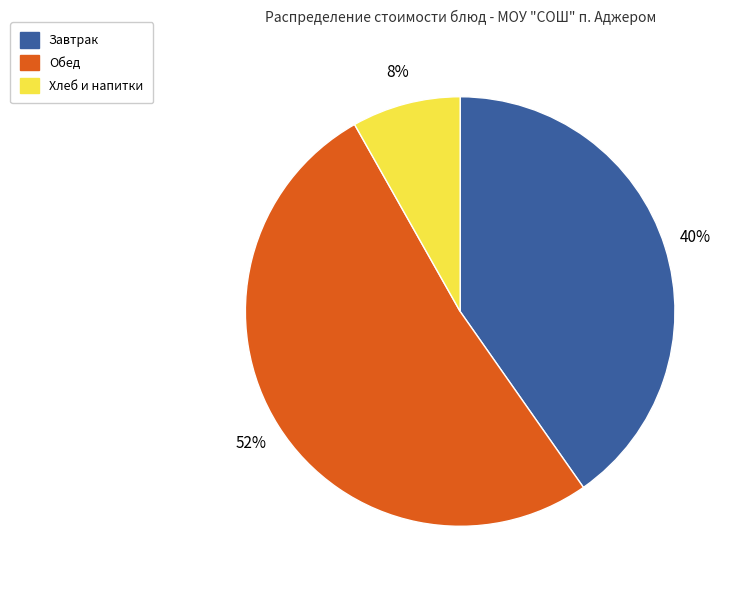

Is there a majority slice in this chart?

Yes